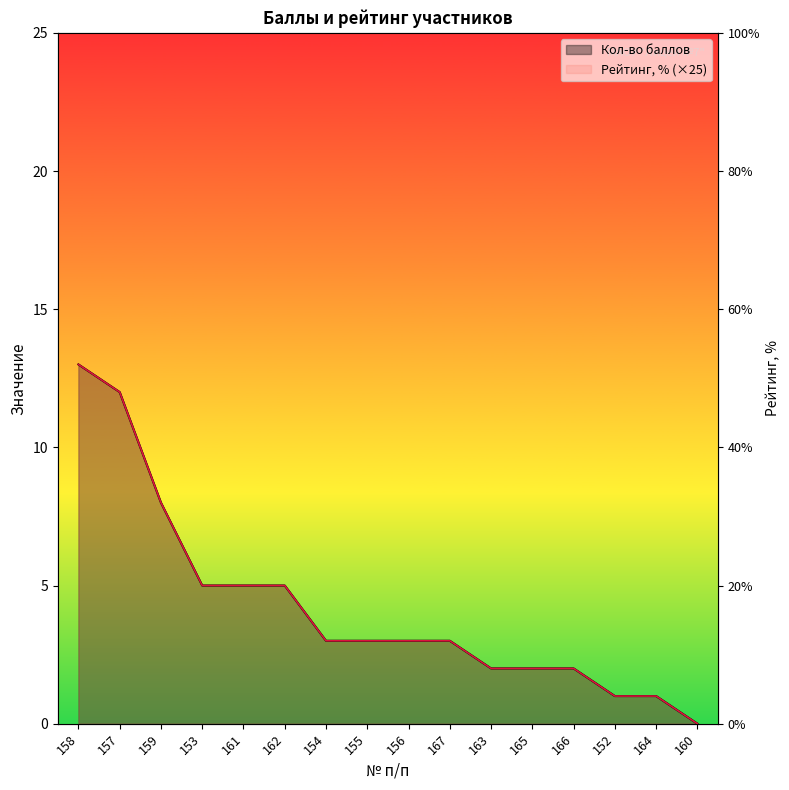

How many positive values does the Рейтинг, % series have?

15